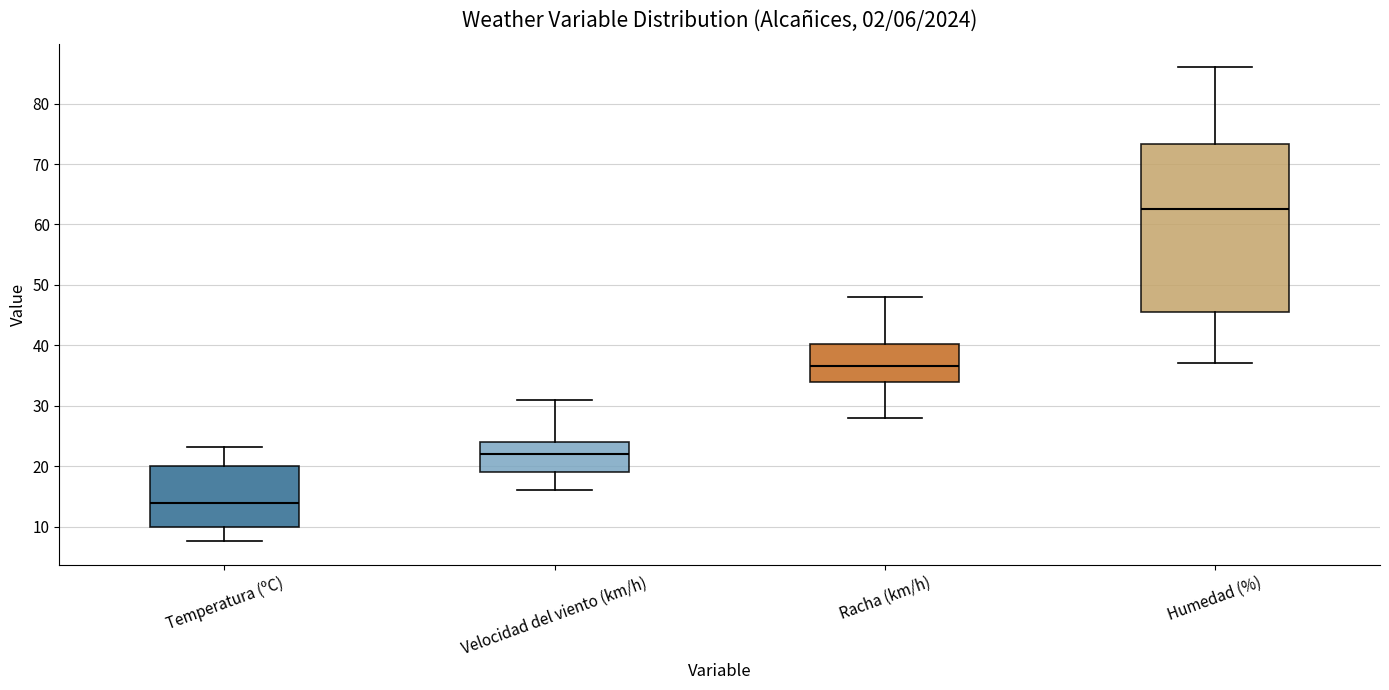

Which box's median line is the highest?

Humedad (%)